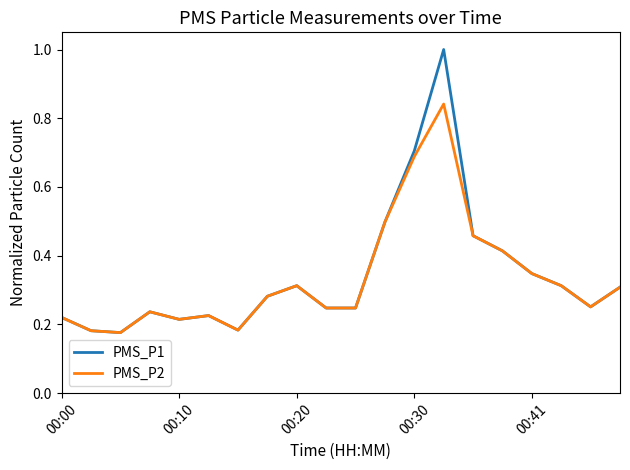

What is the maximum value for PMS_P1?

1.0